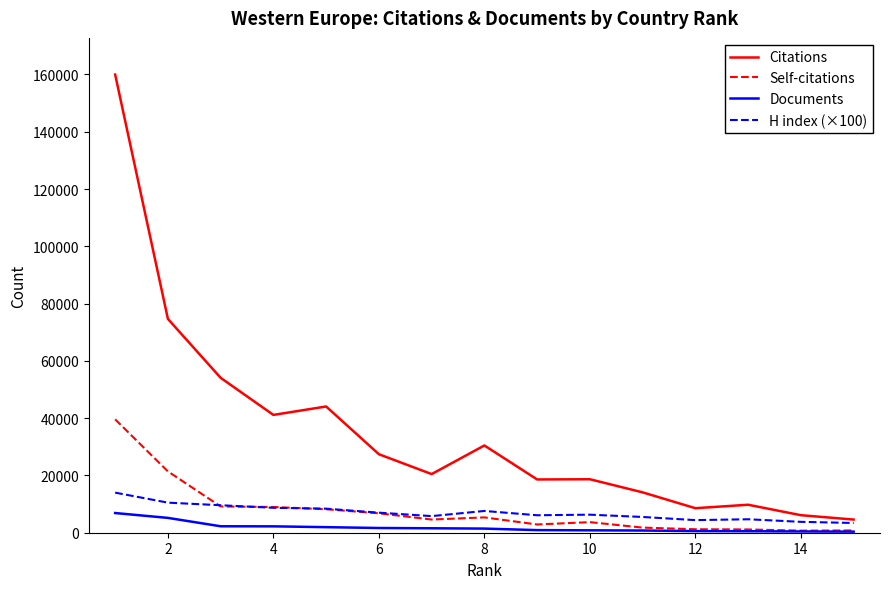

Rank the series by their maximum value, from lowest to highest.

Documents, H index (×100), Self-citations, Citations